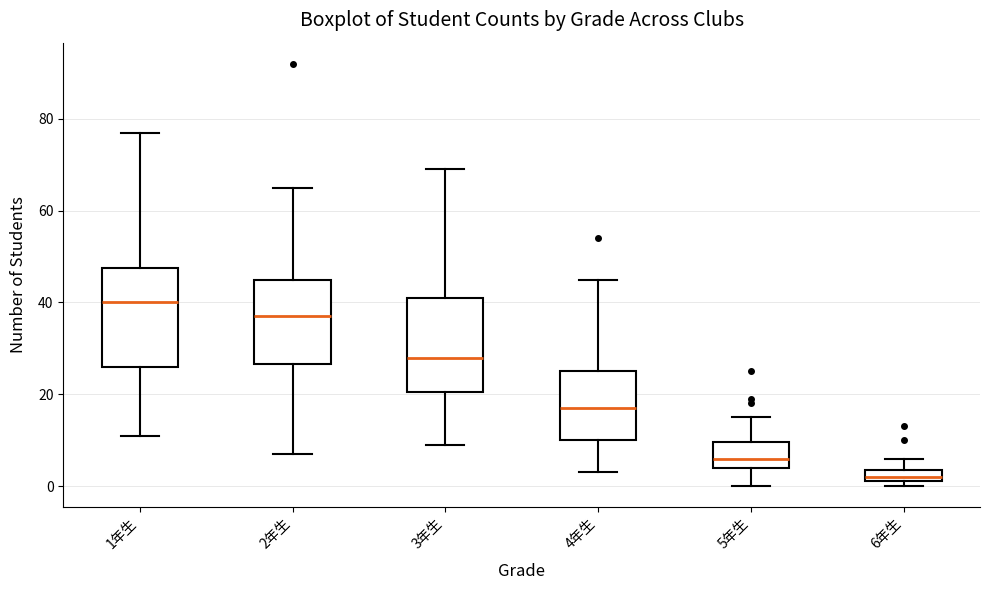

Where is the lower edge of the box for 3年生 on the y-axis? The values are not printed on the chart, so give them approximately, as read against the axis.

20